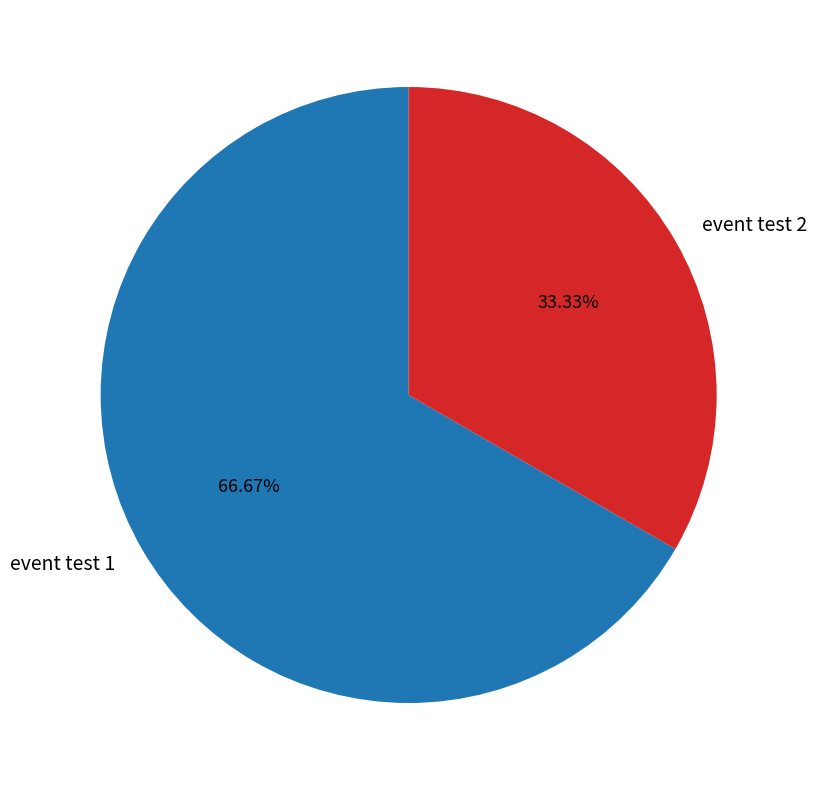

Combined, do event test 1 and event test 2 account for over 50%?

Yes